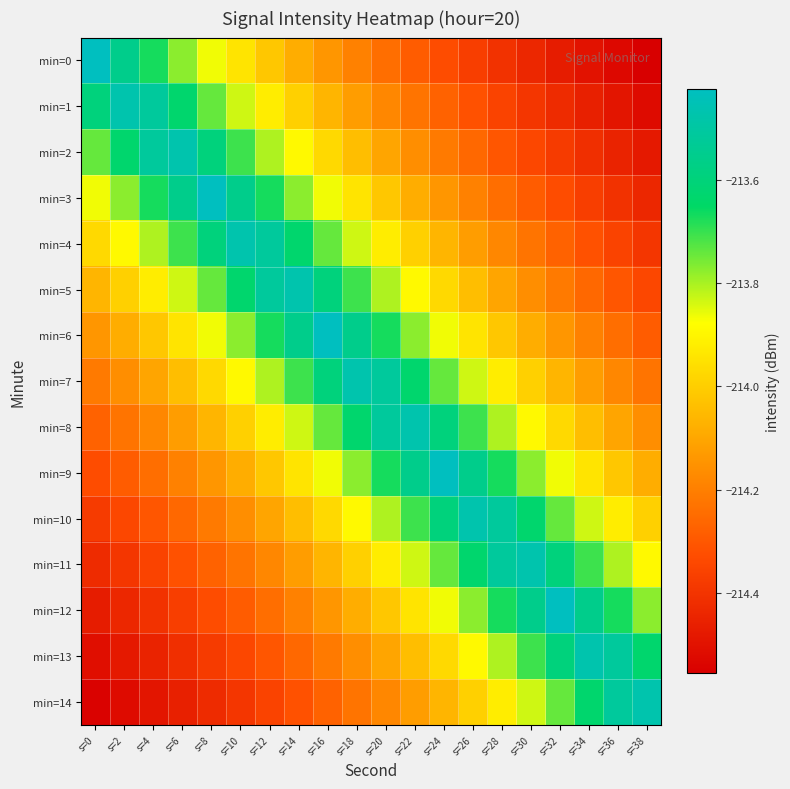

Which series has the largest range (max minus min)?

min=0